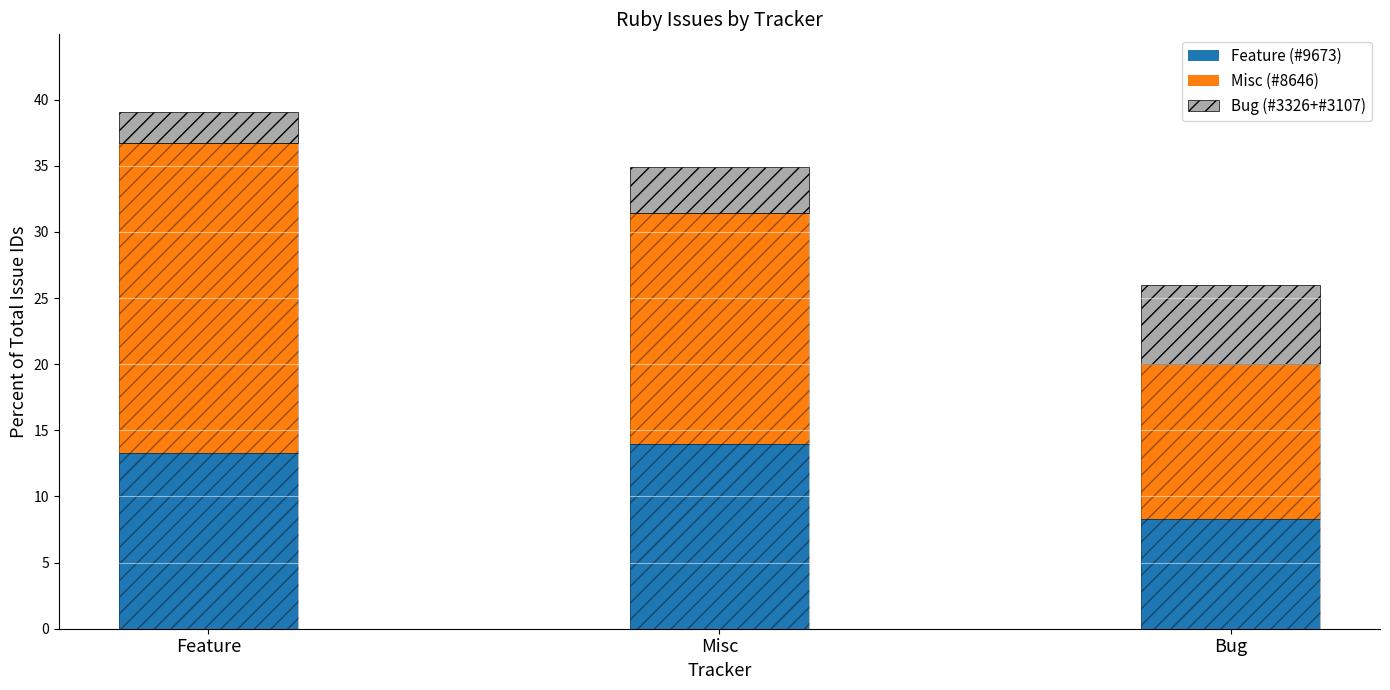

Reading left to right, extract all data points from this chart.

Feature (#9673): Feature=13.3	Misc=14.0	Bug=8.3
Misc (#8646): Feature=23.4	Misc=17.5	Bug=11.7
Bug (#3326+#3107): Feature=2.3	Misc=3.5	Bug=6.0